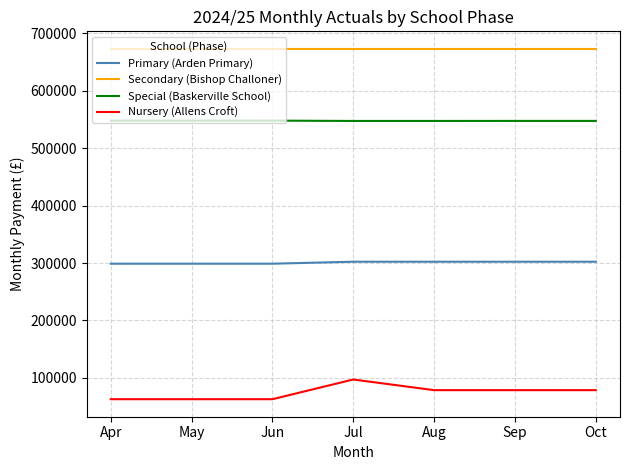

True or false: Nursery (Allens Croft) and Special (Baskerville School) cross at least once.

False